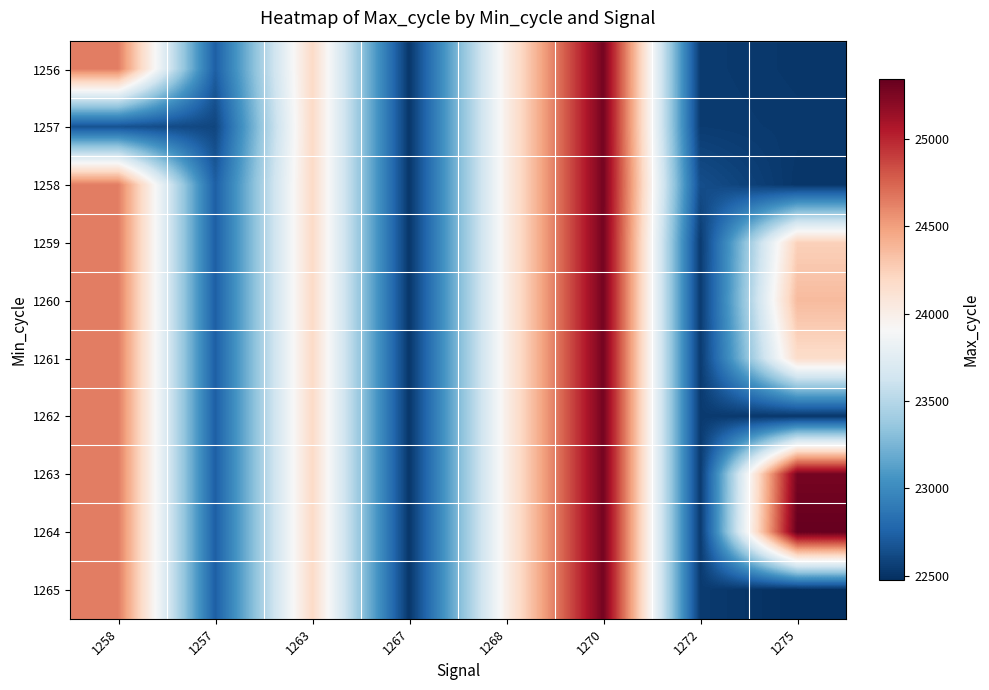

At how many categories does at least one series exceed 23560?

5